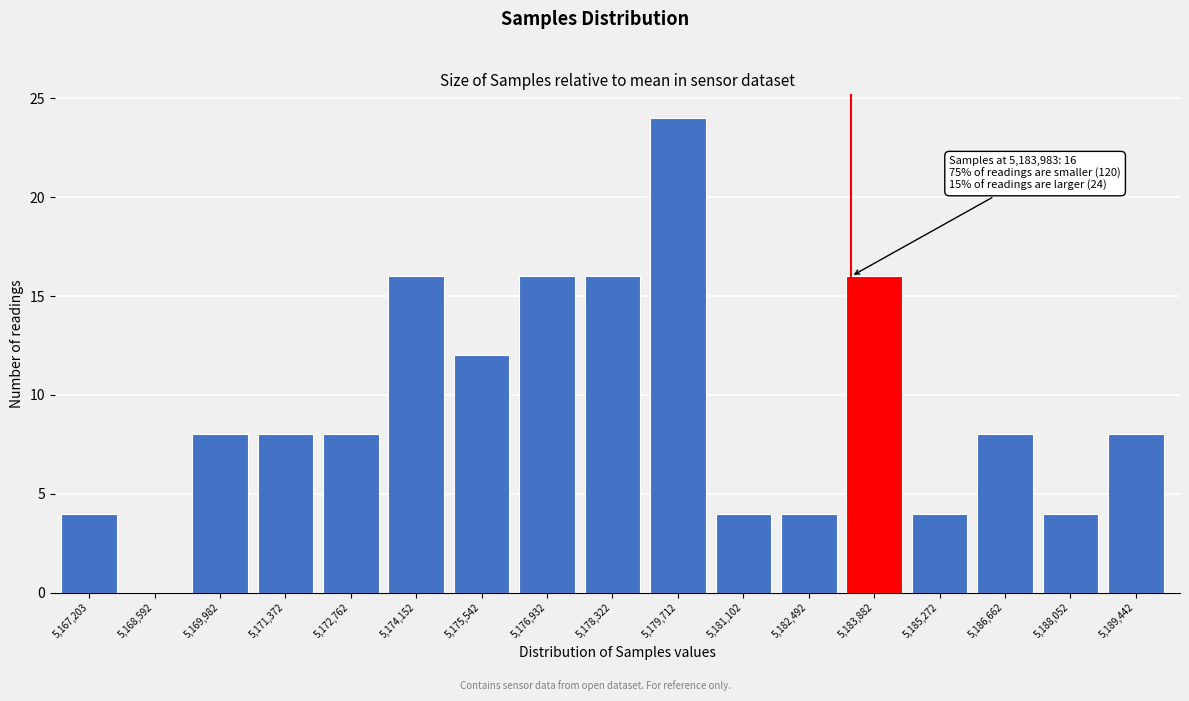

Reading left to right, list all the values displayed in this chart.

5,167,203=4	5,168,592=0	5,169,982=8	5,171,372=8	5,172,762=8	5,174,152=16	5,175,542=12	5,176,932=16	5,178,322=16	5,179,712=24	5,181,102=4	5,182,492=4	5,183,882=16	5,185,272=4	5,186,662=8	5,188,052=4	5,189,442=8